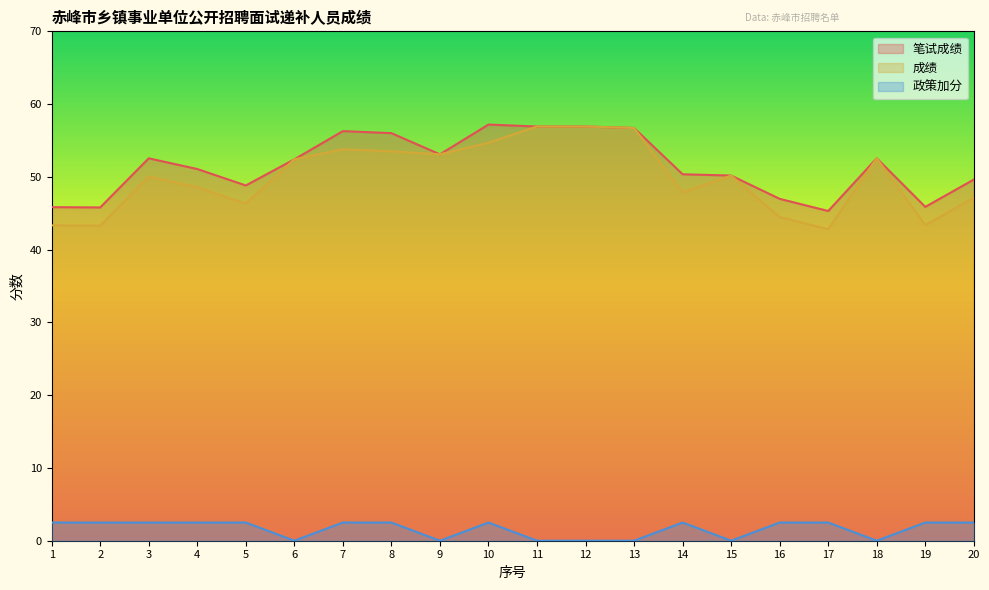

How many categories are shown in the chart?

20